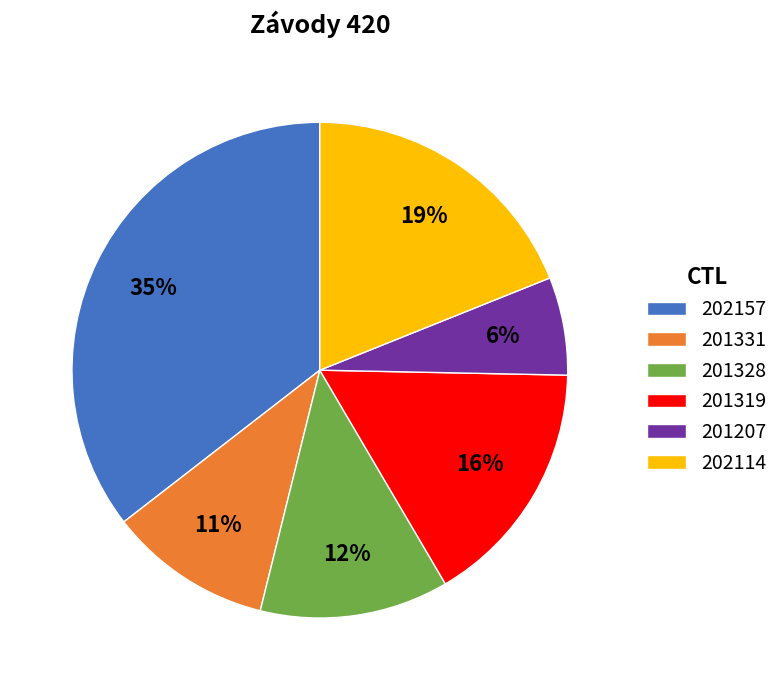

To the nearest percent, what percentage of the pie is 202157?

35%